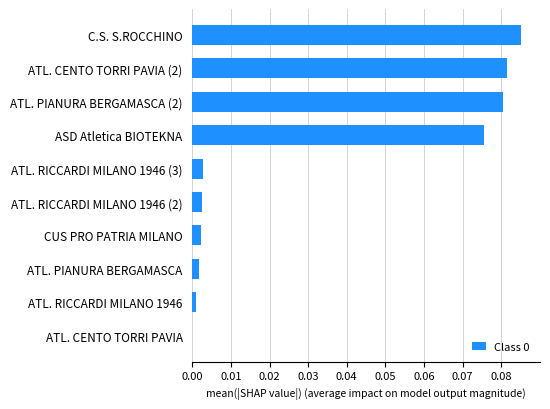

What is the sum of all values?

0.3